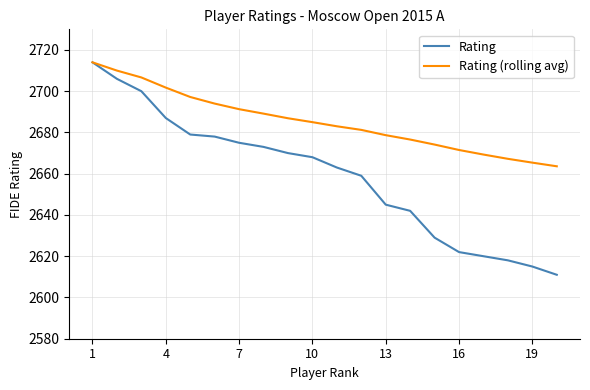

List the series in order of their overall mean, highest first.

Rating (rolling avg), Rating